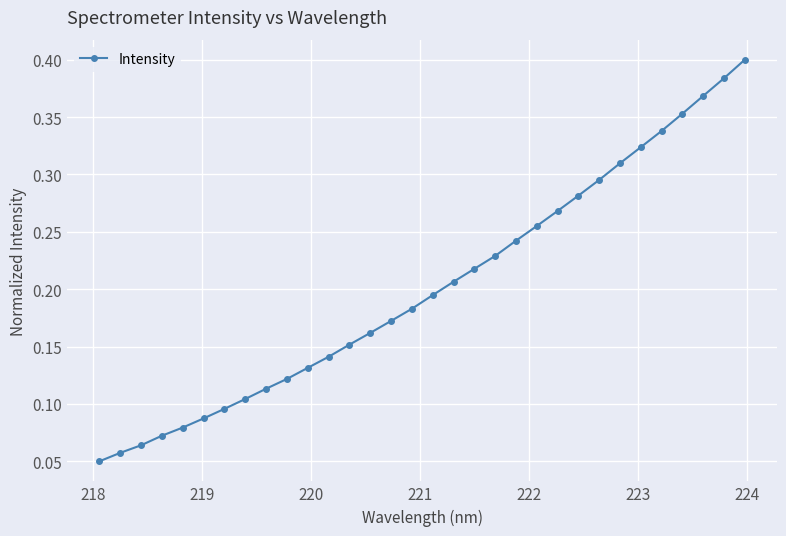

True or false: there are more than 2 points higher than both neighbors.

False